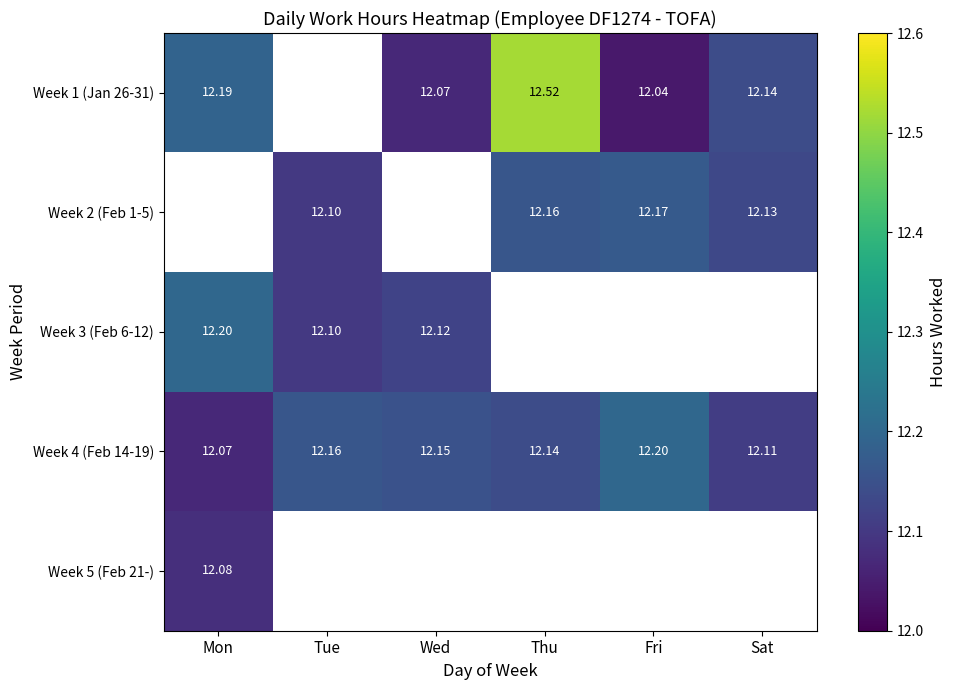

What is the spread (max minus min) of values at Thu?

0.4